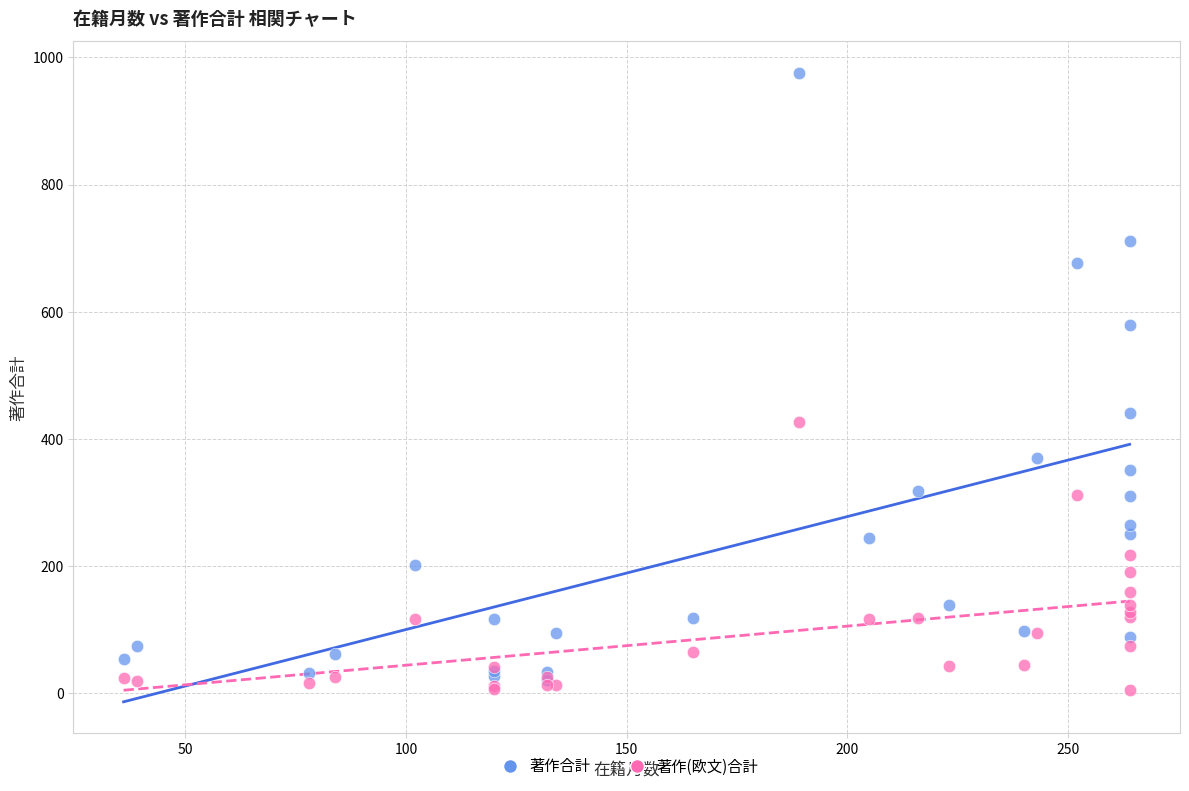

In the 著作合計 series, what Y value is closest to 498?

441